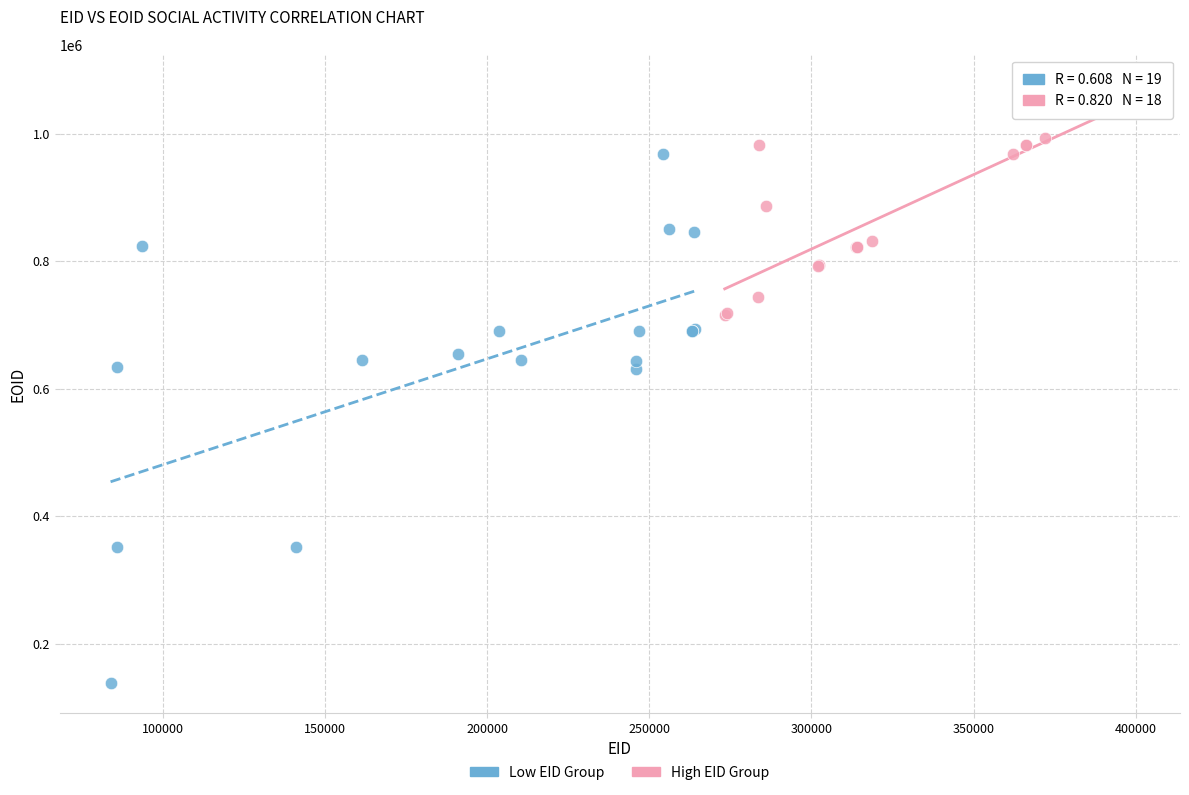

Which series has the widest spread of Y values?

Low EID Group